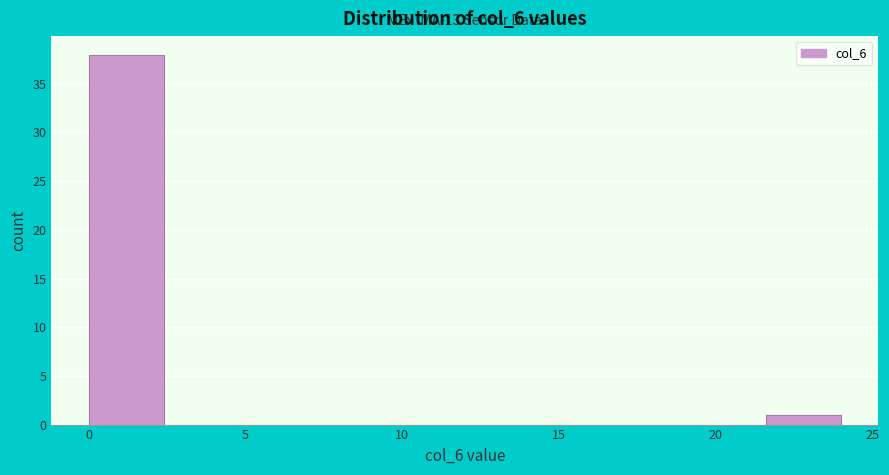

Over which range of the x-axis is the bar tallest?

0.0 to 2.4